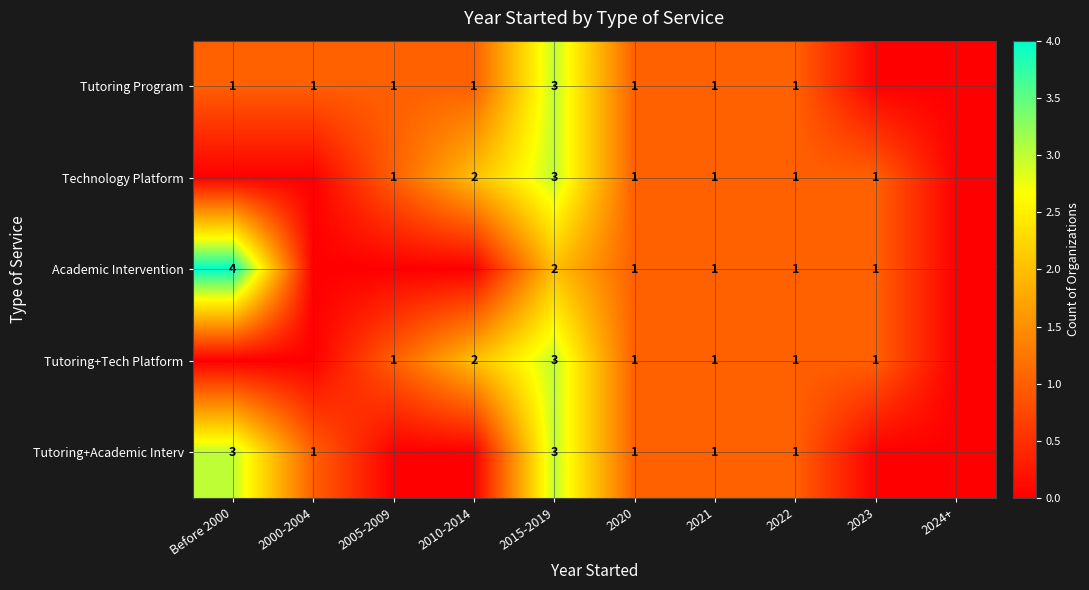

Is it true that Academic Intervention equals 0 at 2022?

False